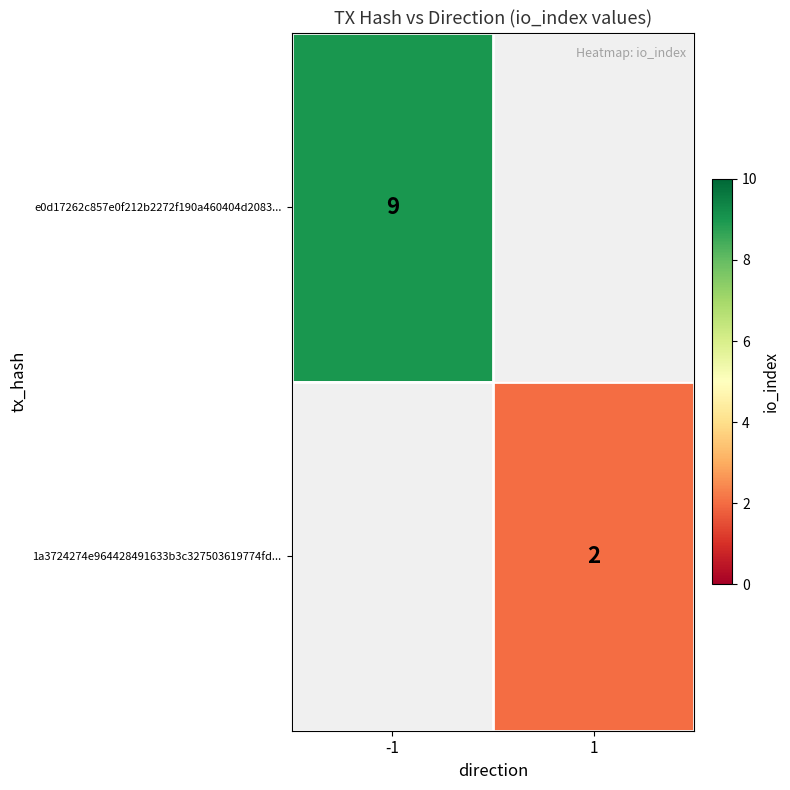

What is the greatest value displayed?

9.0